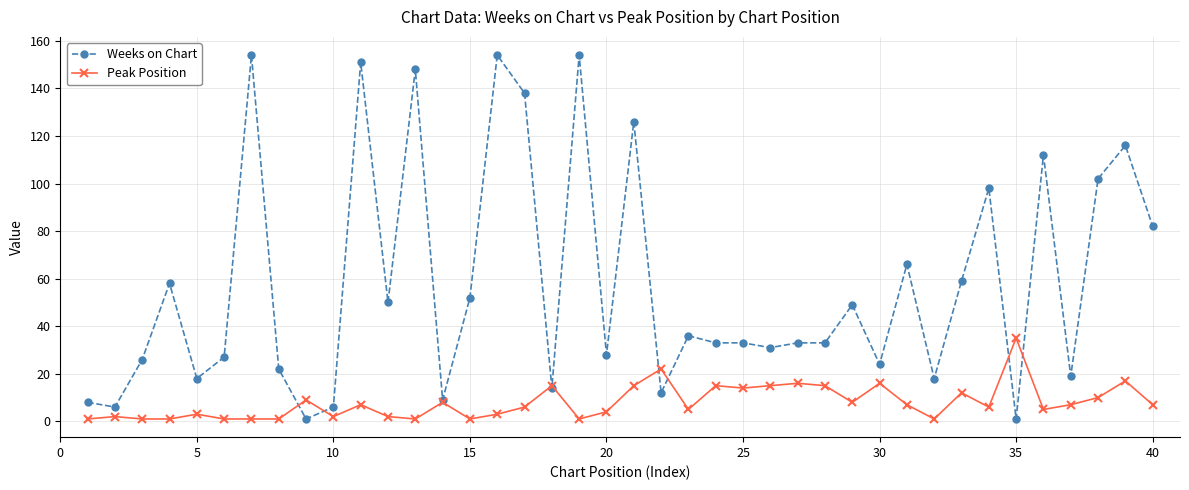

What is the value of the Peak Position point at the 12th from the left?

2